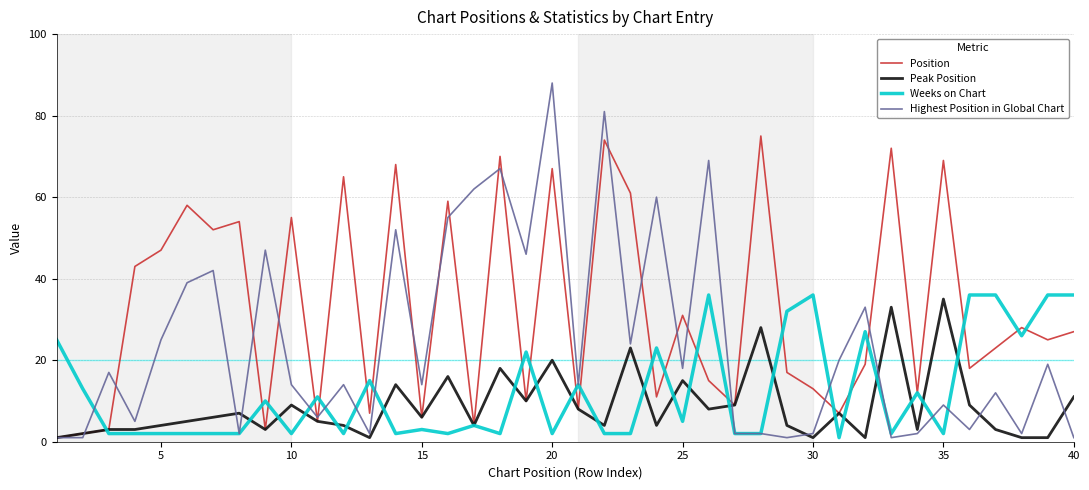

Which series has the largest range (max minus min)?

Highest Position in Global Chart